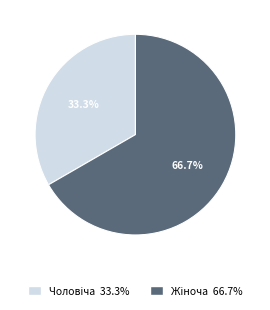

Count the number of slices in the pie.

2